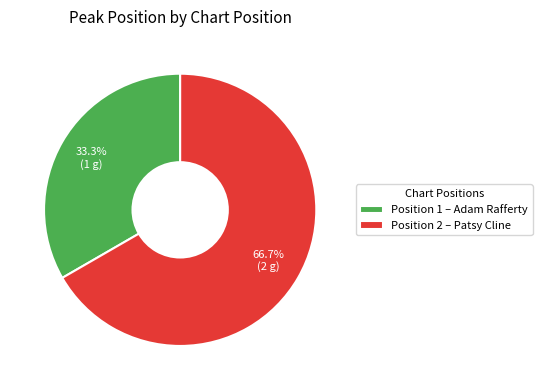

What is the total percentage of Position 2 – Patsy Cline and Position 1 – Adam Rafferty?

100.0%